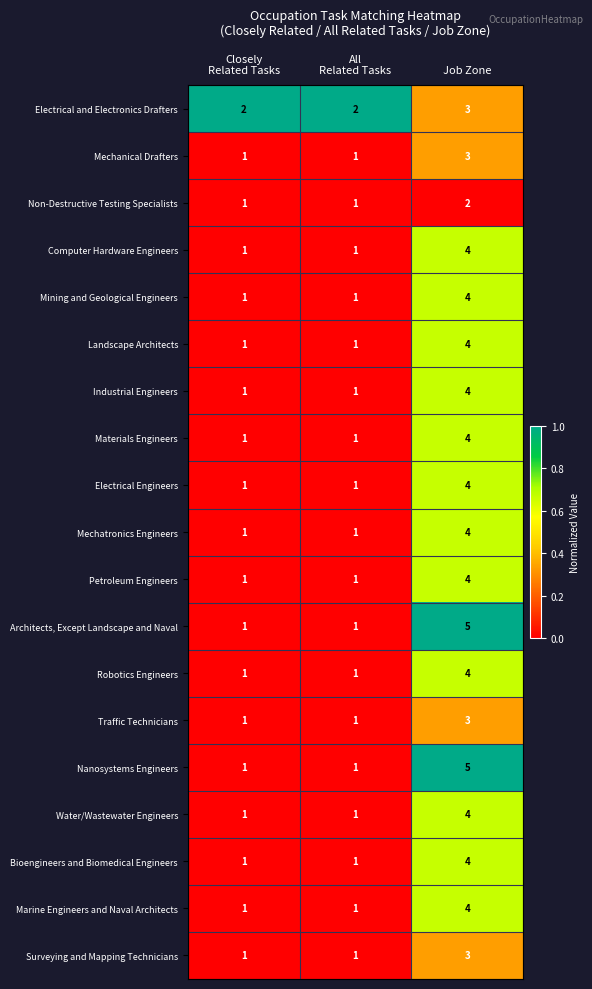

What is the sum of all Petroleum Engineers values?

6